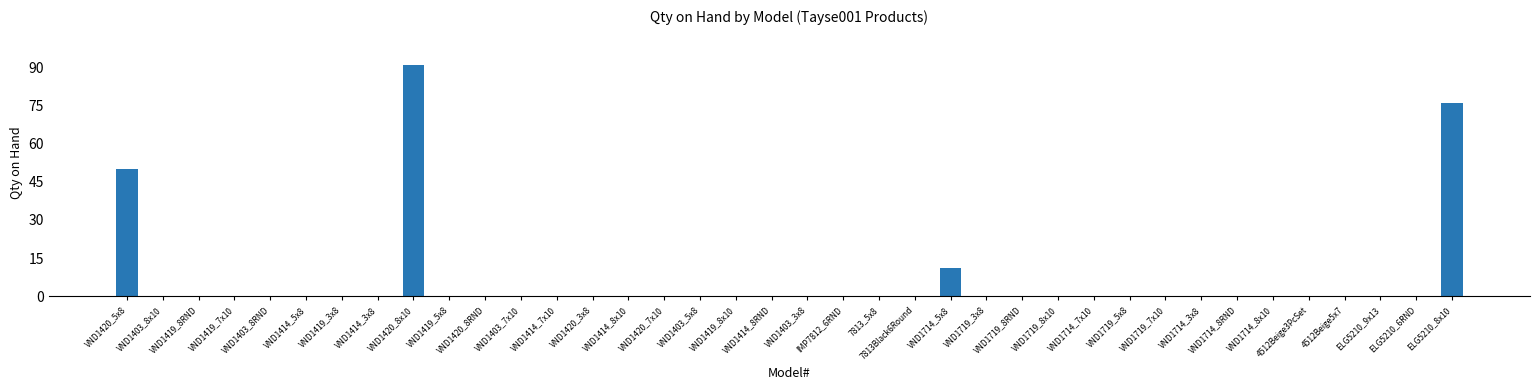

Reading left to right, transcribe all the data shown in this chart.

50	0	0	0	0	0	0	0	91	0	0	0	0	0	0	0	0	0	0	0	0	0	0	11	0	0	0	0	0	0	0	0	0	0	0	0	0	76